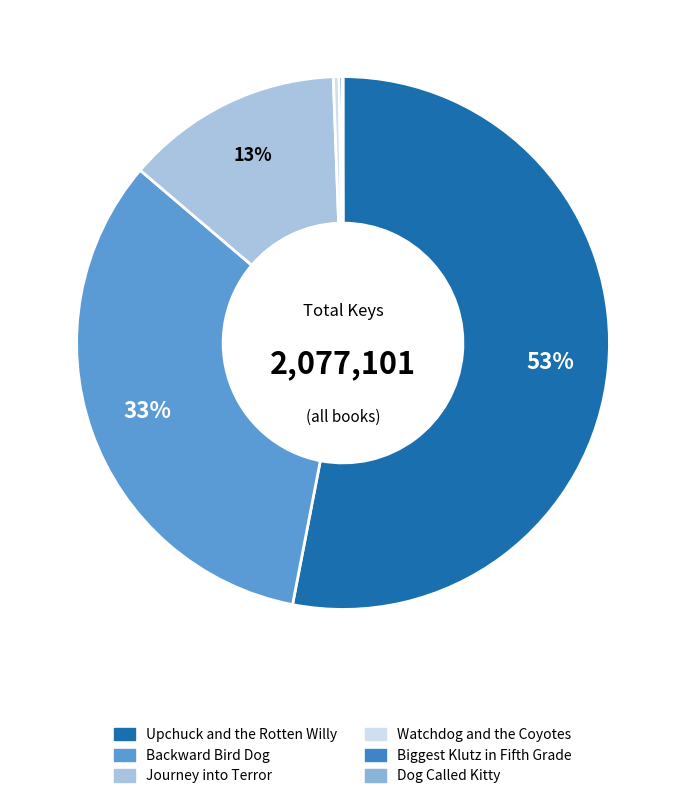

Which slice is the smallest?

Dog Called Kitty